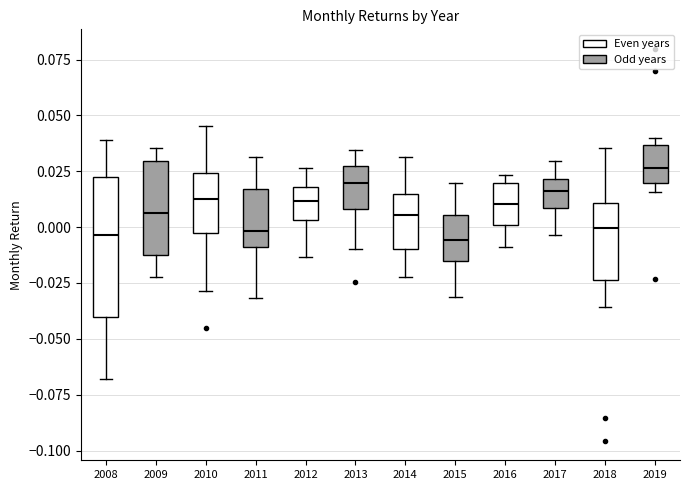

Reading left to right, transcribe this box plot: for each box, give where its median line is, the range the box spans, and where its two whiskers end, as read against the y-axis. The values are not printed on the chart, so give them approximately, as read against the axis.

2008: median -0.005, box -0.040 to 0.020, whiskers -0.070 to 0.040
2009: median 0.005, box -0.010 to 0.030, whiskers -0.020 to 0.035
2010: median 0.015, box 0.000 to 0.025, whiskers -0.030 to 0.045
2011: median 0.000, box -0.010 to 0.015, whiskers -0.030 to 0.030
2012: median 0.010, box 0.005 to 0.020, whiskers -0.015 to 0.025
2013: median 0.020, box 0.010 to 0.030, whiskers -0.010 to 0.035
2014: median 0.005, box -0.010 to 0.015, whiskers -0.020 to 0.030
2015: median -0.005, box -0.015 to 0.005, whiskers -0.030 to 0.020
2016: median 0.010, box 0.000 to 0.020, whiskers -0.010 to 0.025
2017: median 0.015, box 0.010 to 0.020, whiskers -0.005 to 0.030
2018: median 0.000, box -0.025 to 0.010, whiskers -0.035 to 0.035
2019: median 0.025, box 0.020 to 0.035, whiskers 0.015 to 0.040